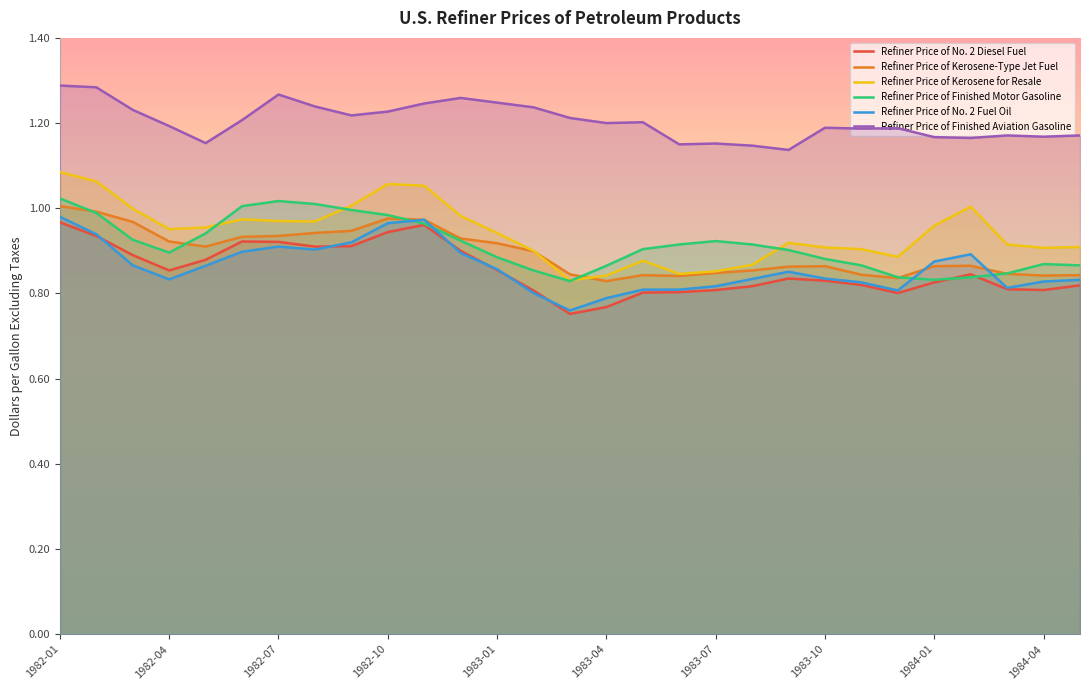

True or false: Refiner Price of Kerosene for Resale has more than 0 points higher than both neighbors.

True